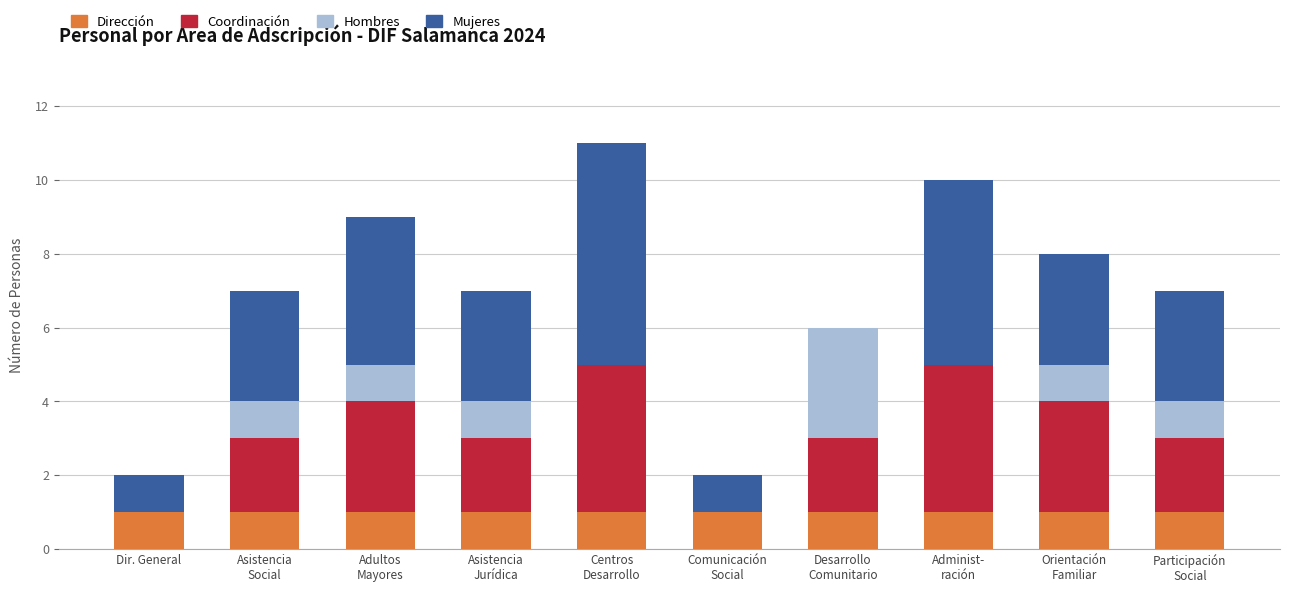

What is the sum of all Dirección values?

10